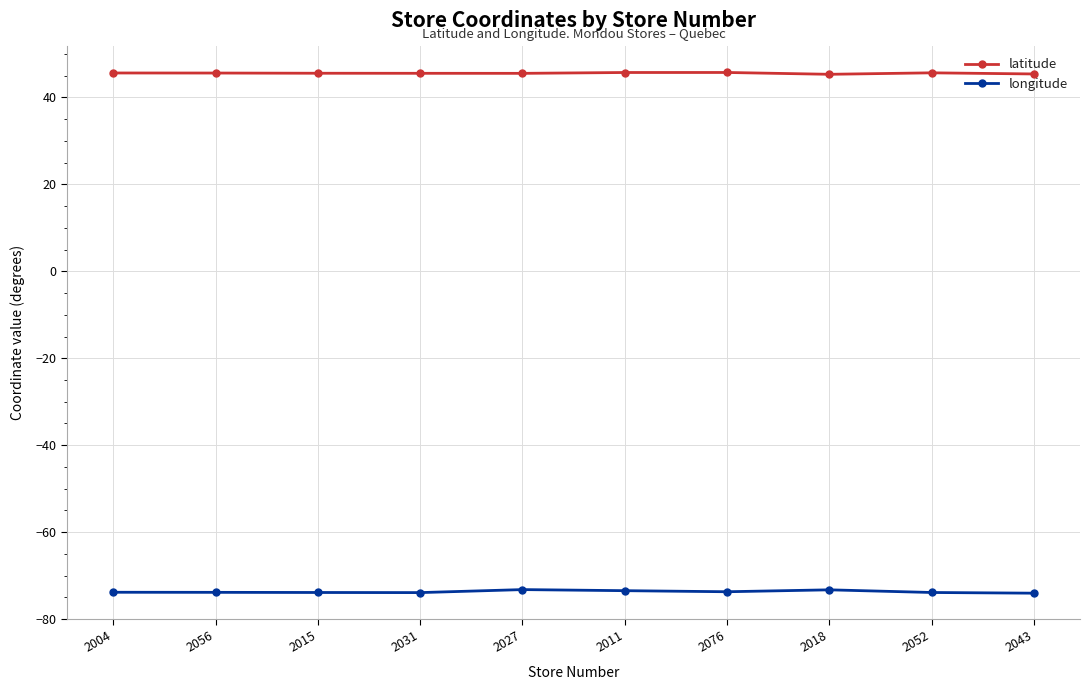

What is the total value across all series at 2015?

-28.3